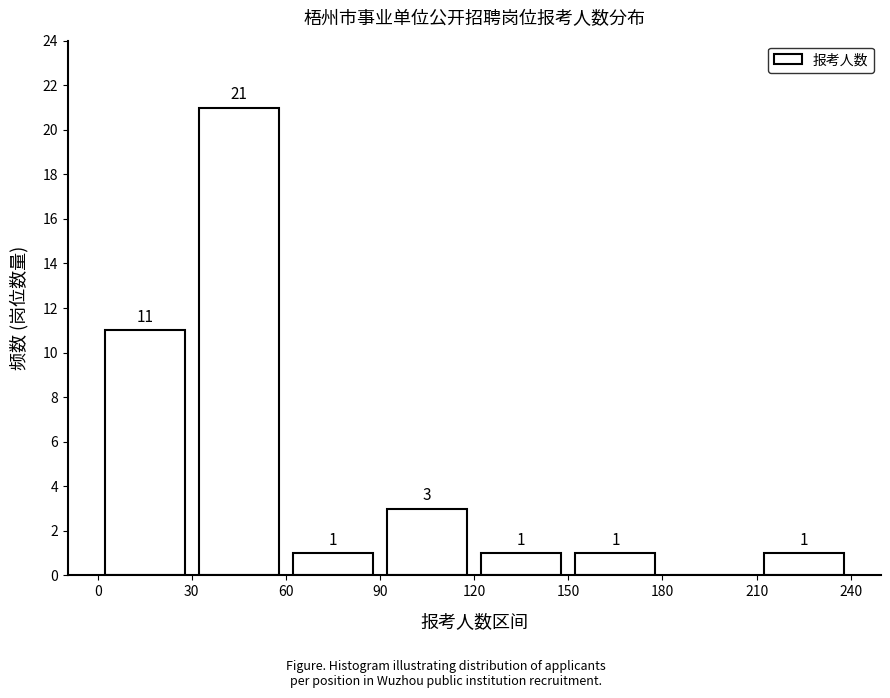

Which range on the x-axis has the tallest bar?

30 to 60